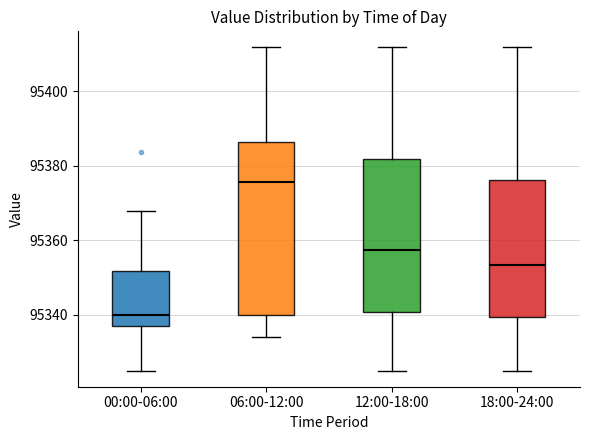

Which box's median line is the lowest?

00:00-06:00